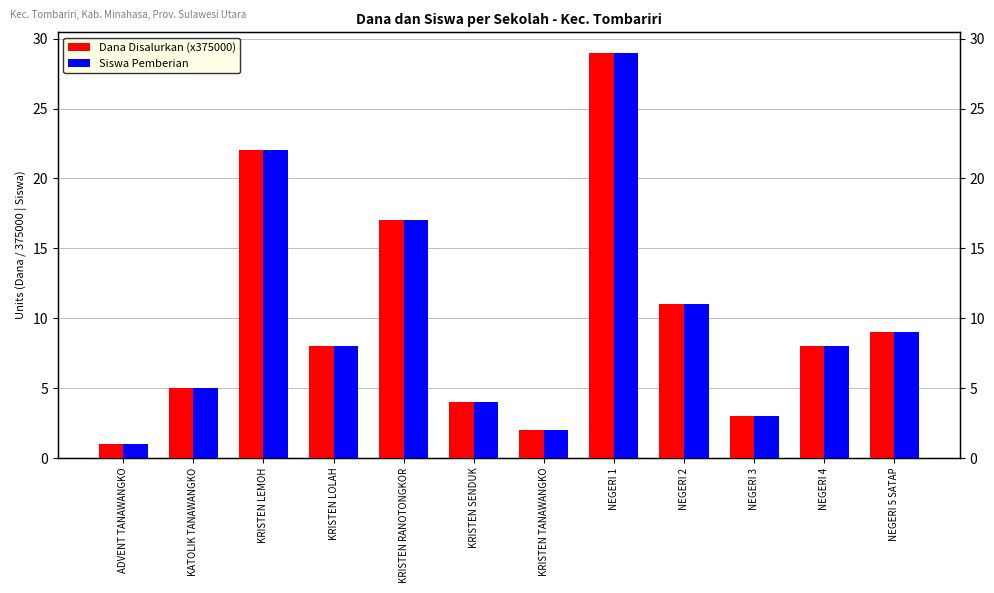

Rank the categories by Siswa Pemberian value from lowest to highest.

ADVENT TANAWANGKO, KRISTEN TANAWANGKO, NEGERI 3, KRISTEN SENDUK, KATOLIK TANAWANGKO, KRISTEN LOLAH, NEGERI 4, NEGERI 5 SATAP, NEGERI 2, KRISTEN RANOTONGKOR, KRISTEN LEMOH, NEGERI 1